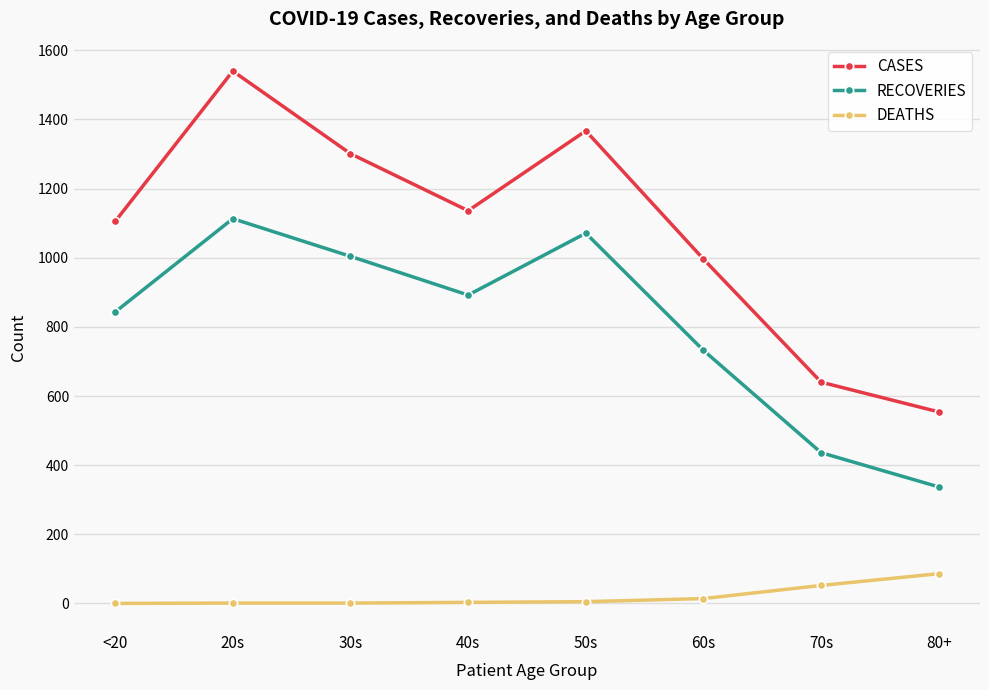

Rank the series by their maximum value, from highest to lowest.

CASES, RECOVERIES, DEATHS